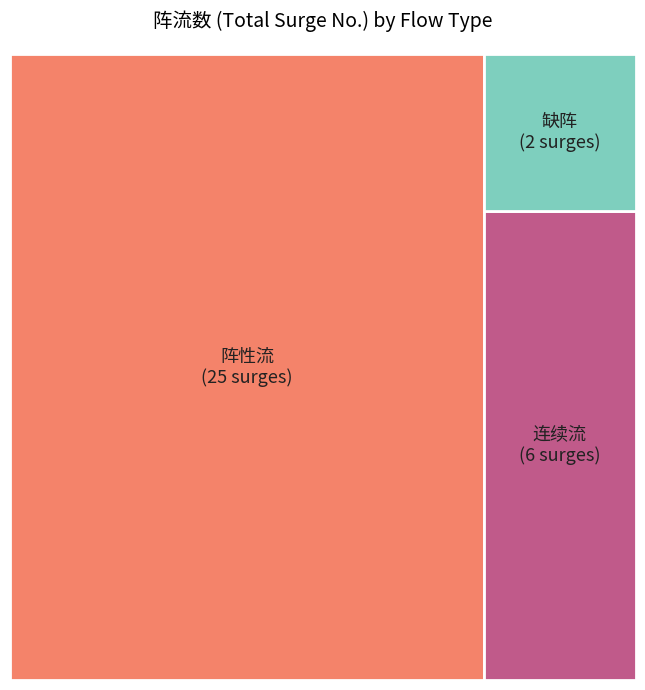

To the nearest percent, what portion does 连续流 represent?

18%